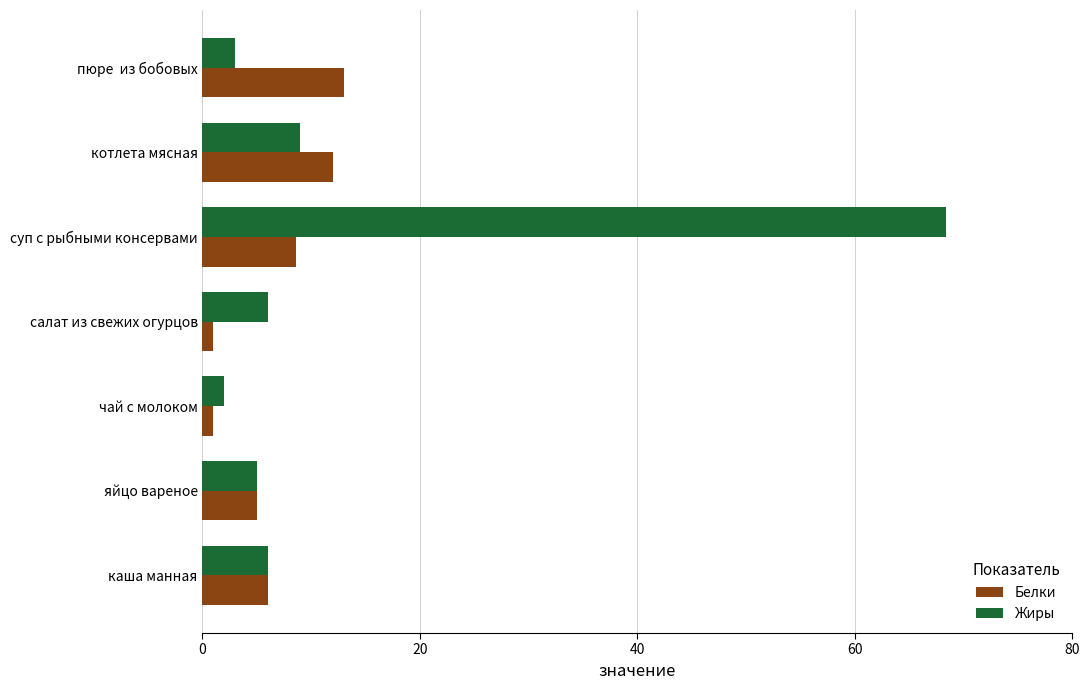

What is the spread (max minus min) of values at суп с рыбными консервами?

59.8